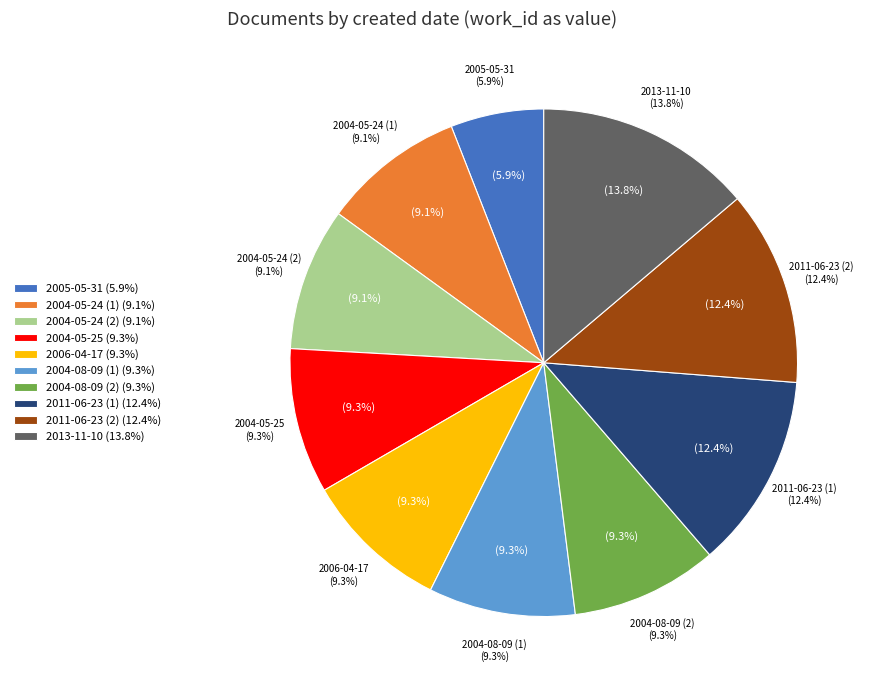

Which category has the biggest portion of the pie?

2013-11-10